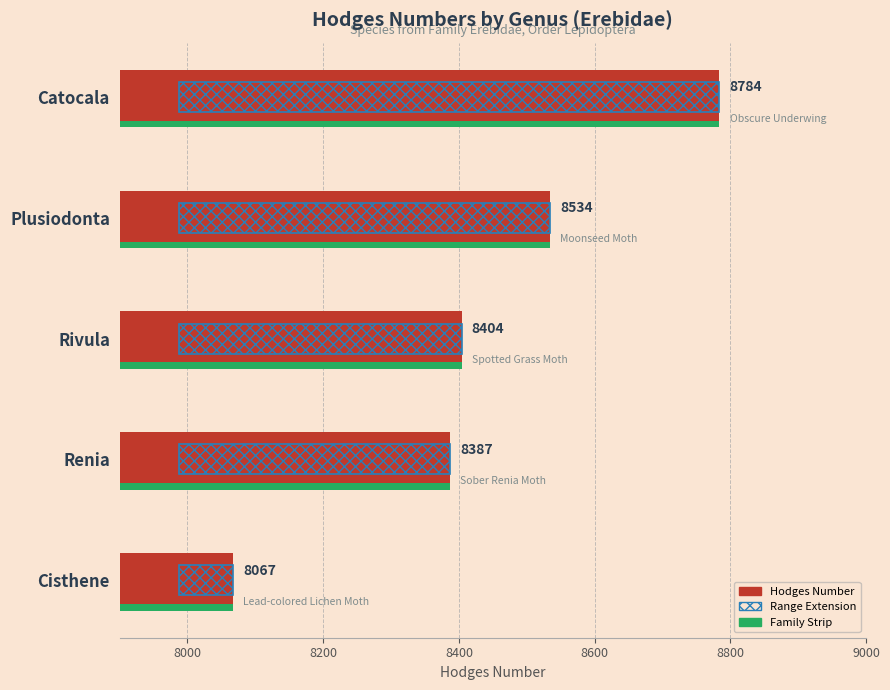

What are all the series names shown in the legend?

Hodges Number, Range Extension, Family Strip